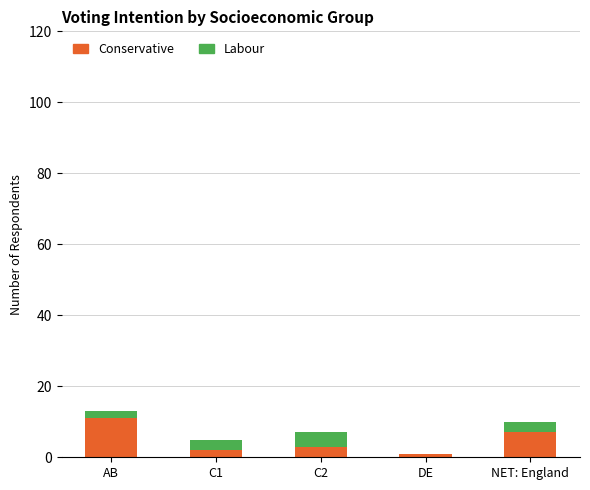

Count the number of data series in this chart.

2